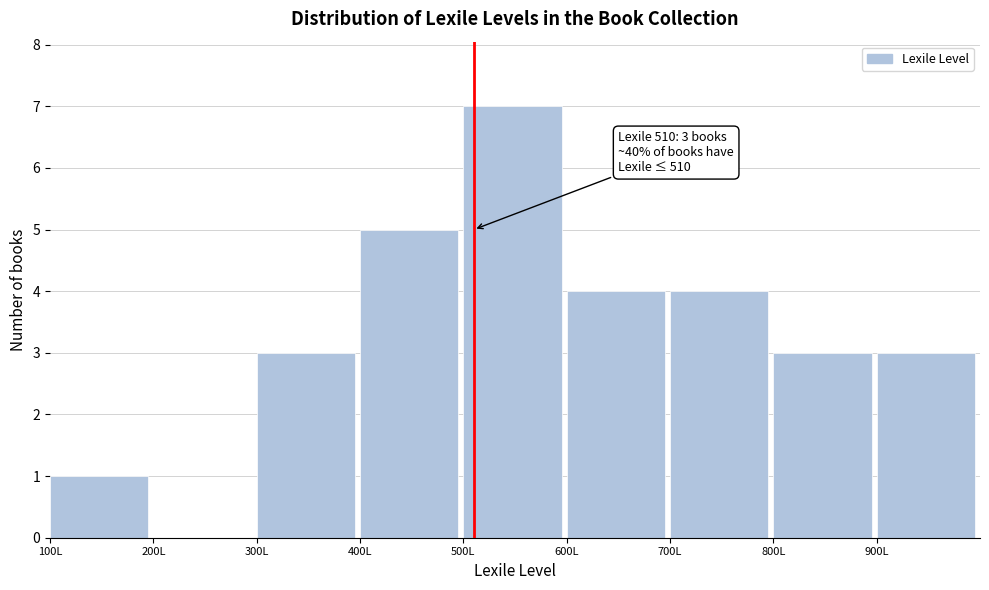

Which range on the x-axis has the tallest bar?

500 to 600